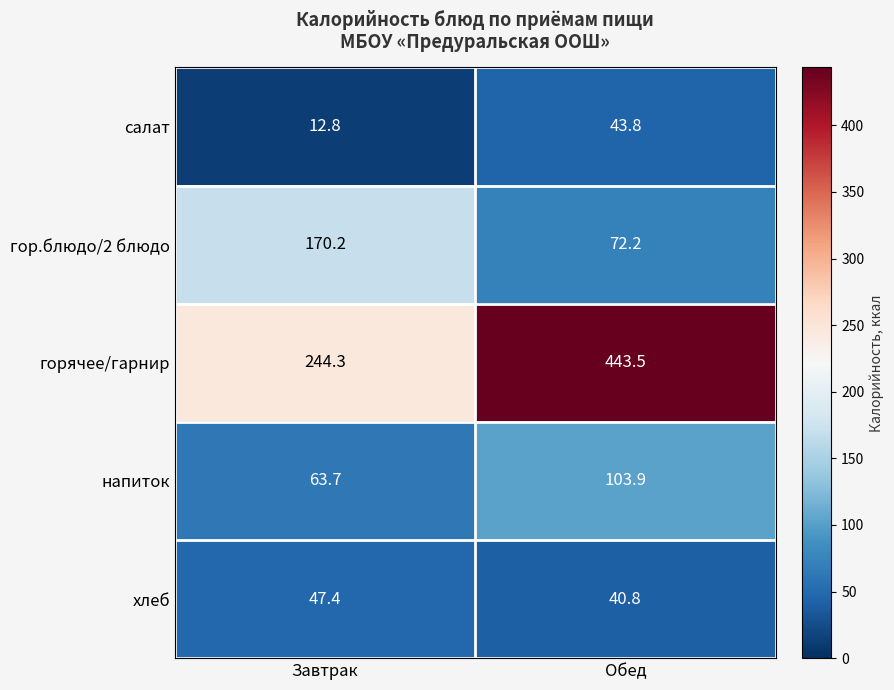

How many values in the горячее/гарнир series are below 443?

1